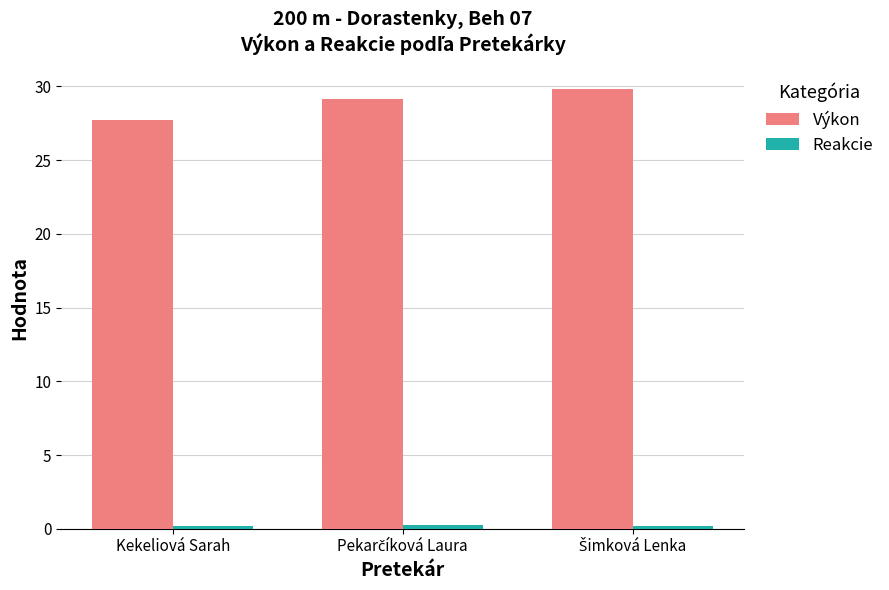

Which category has the lowest value in the Výkon series?

Kekeliová Sarah